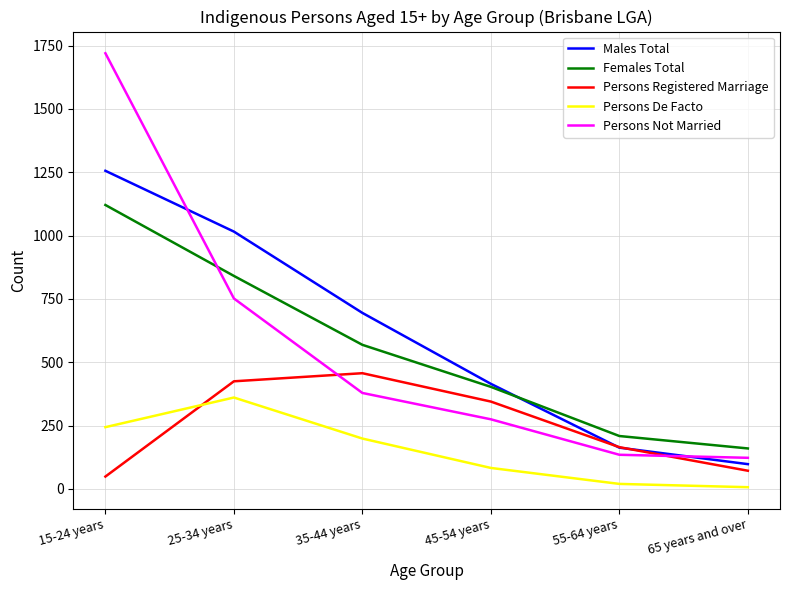

At how many categories does at least one series exceed 934?

2